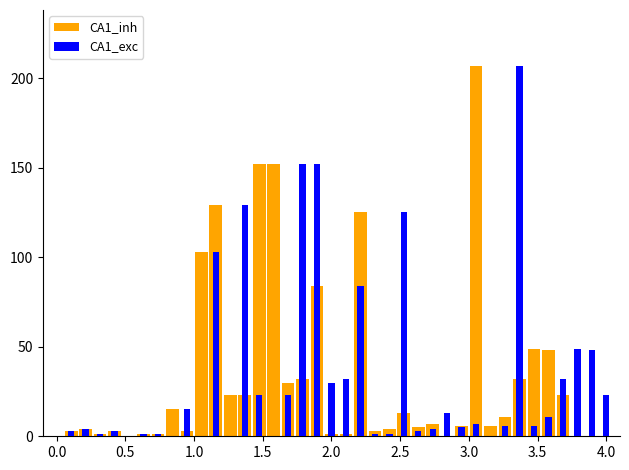

True or false: CA1_inh has a value of 41 at 13.

False